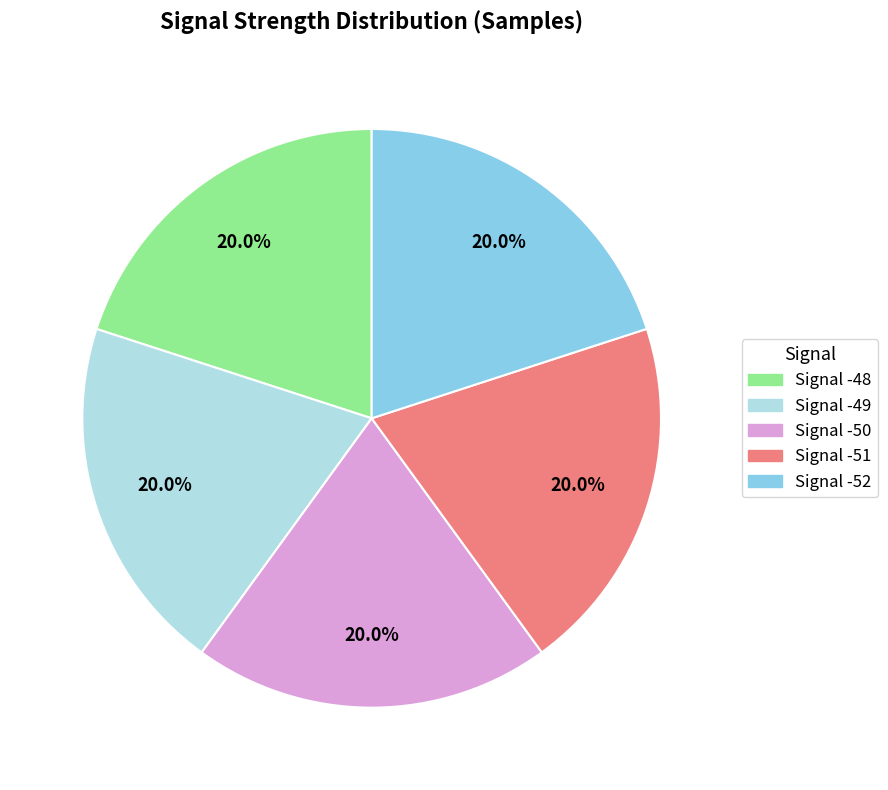

What is the total percentage of Signal -49 and Signal -48?

40.0%